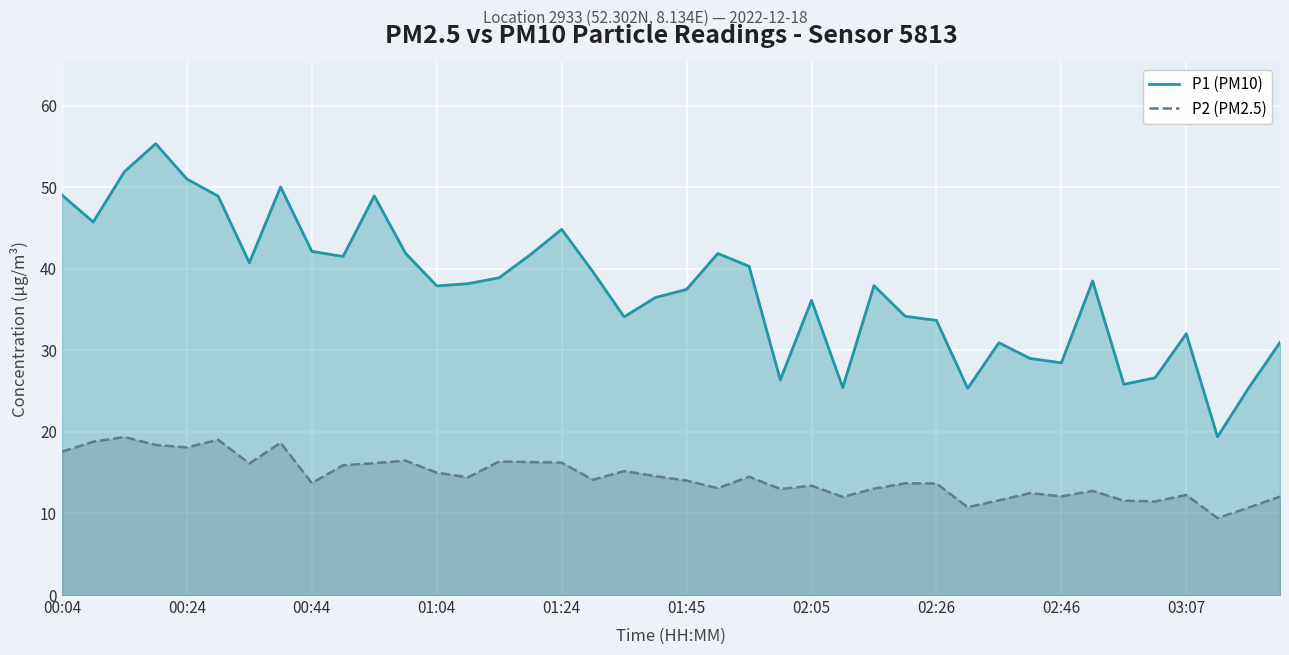

In P2 (PM2.5), how many points are higher than both neighbors (excluding endpoints)?

12